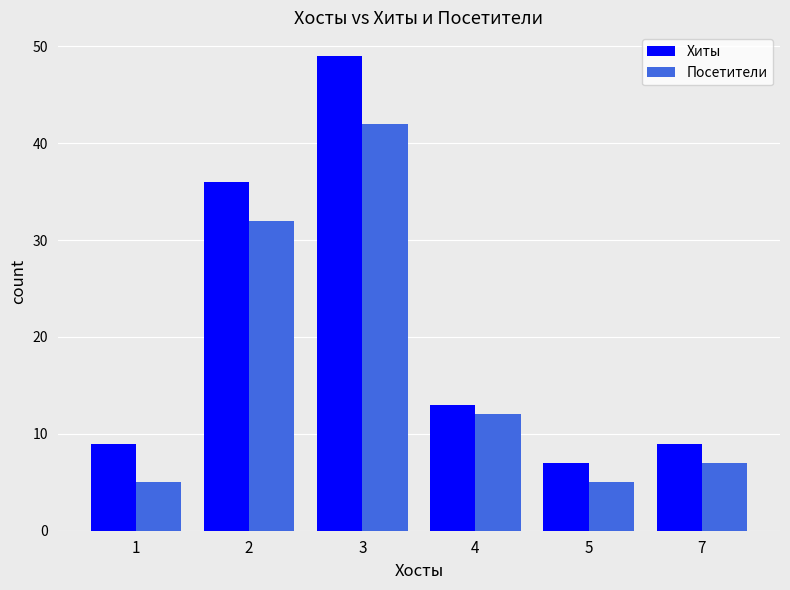

List the series in order of their peak value, highest first.

Хиты, Посетители